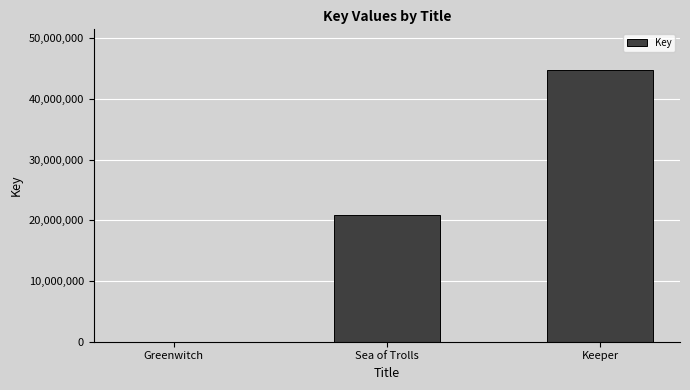

At which category does the chart reach its peak across all series?

Keeper